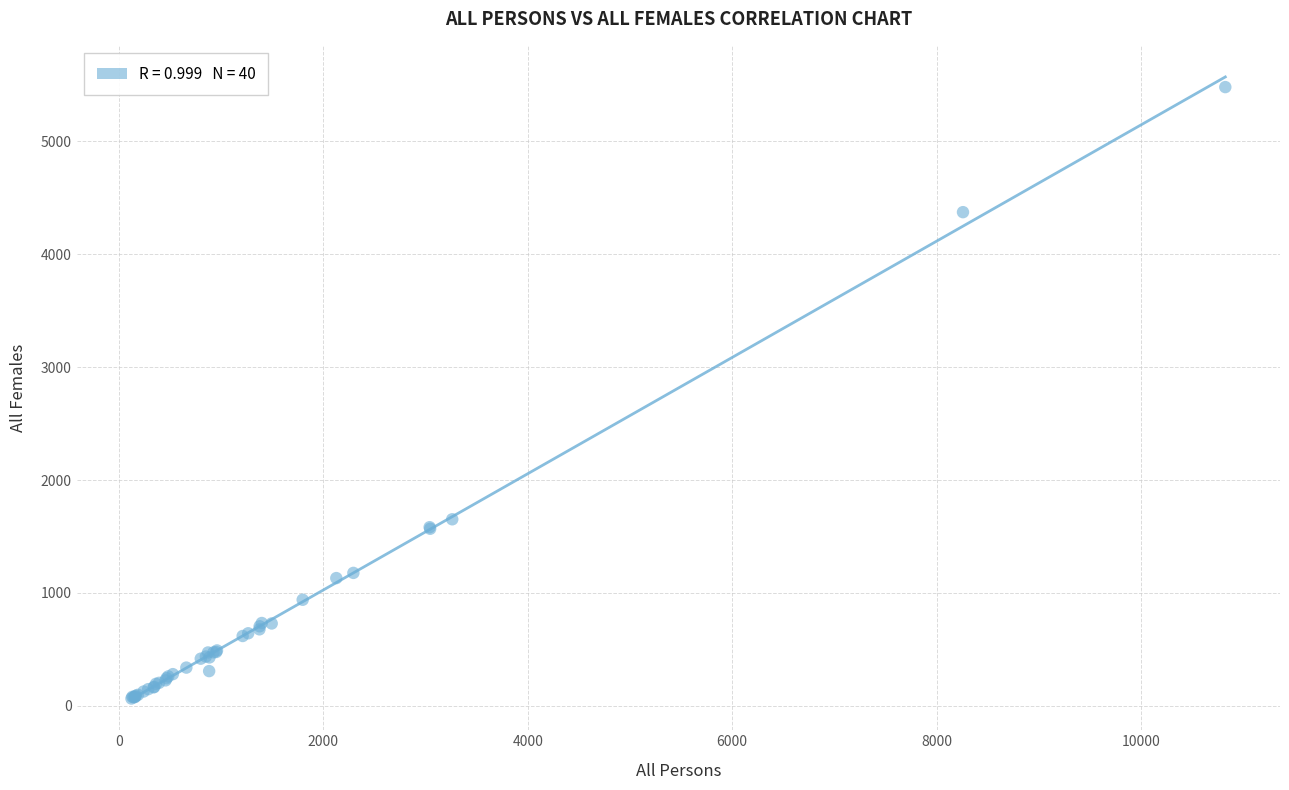

What Y value in the scatter plot is closest to 2773?

1653